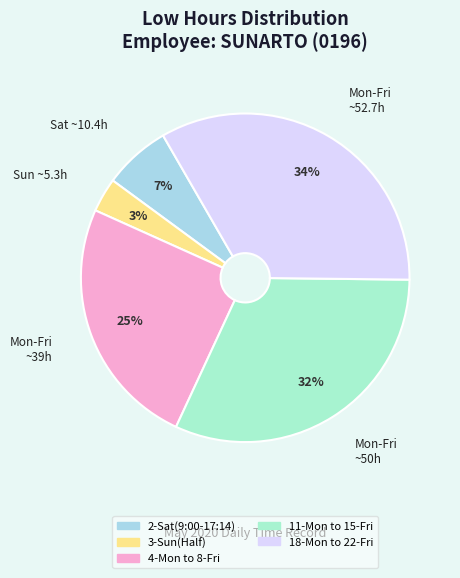

How many segments does this pie chart have?

5